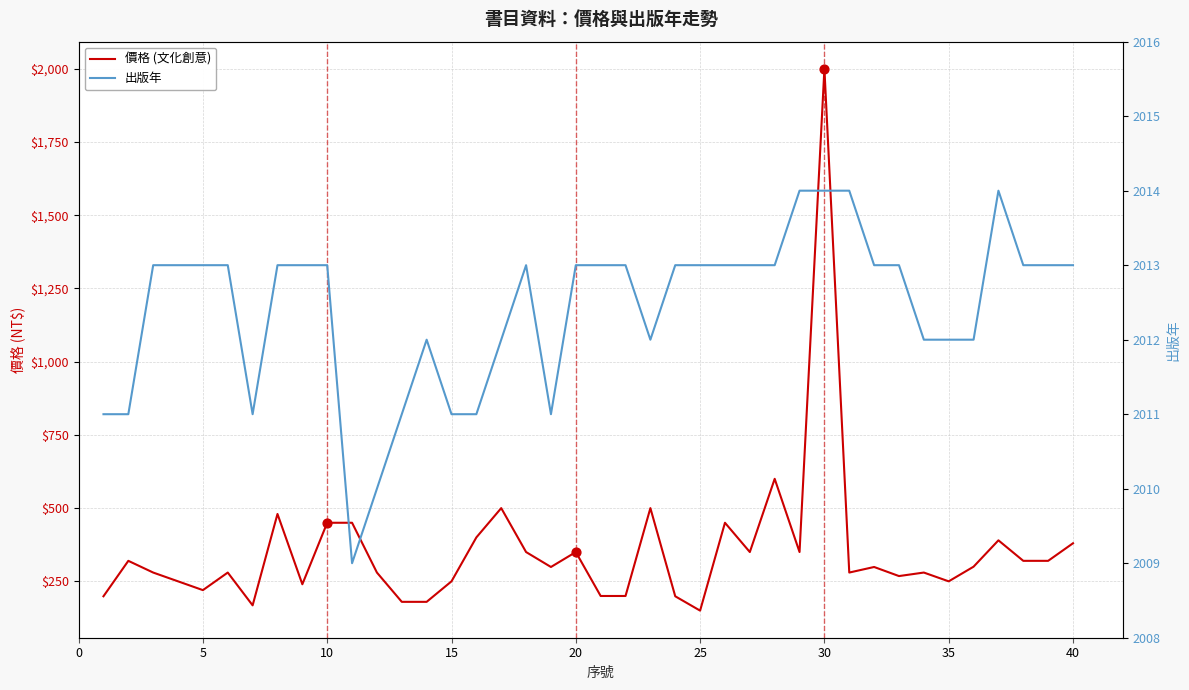

At how many categories does at least one series exceed 1816?

40